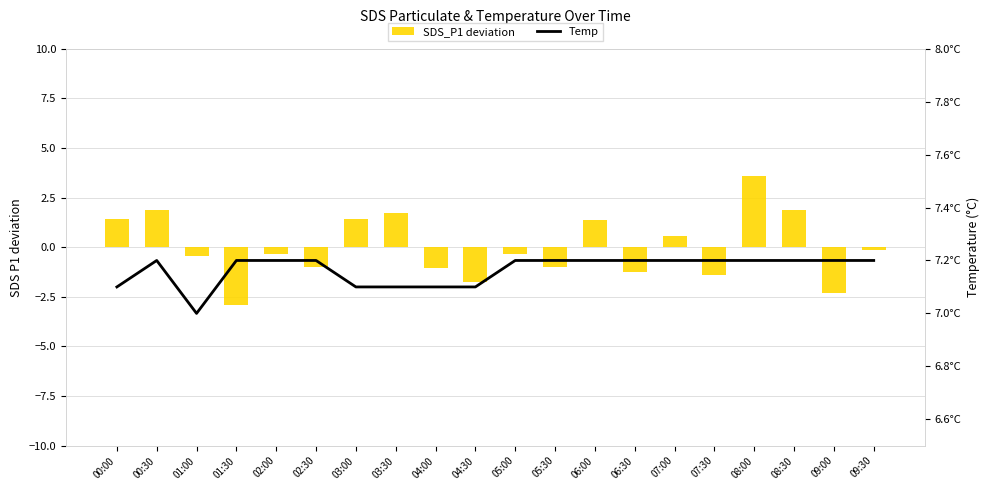

What are all the series names shown in the legend?

SDS_P1 deviation, Temp